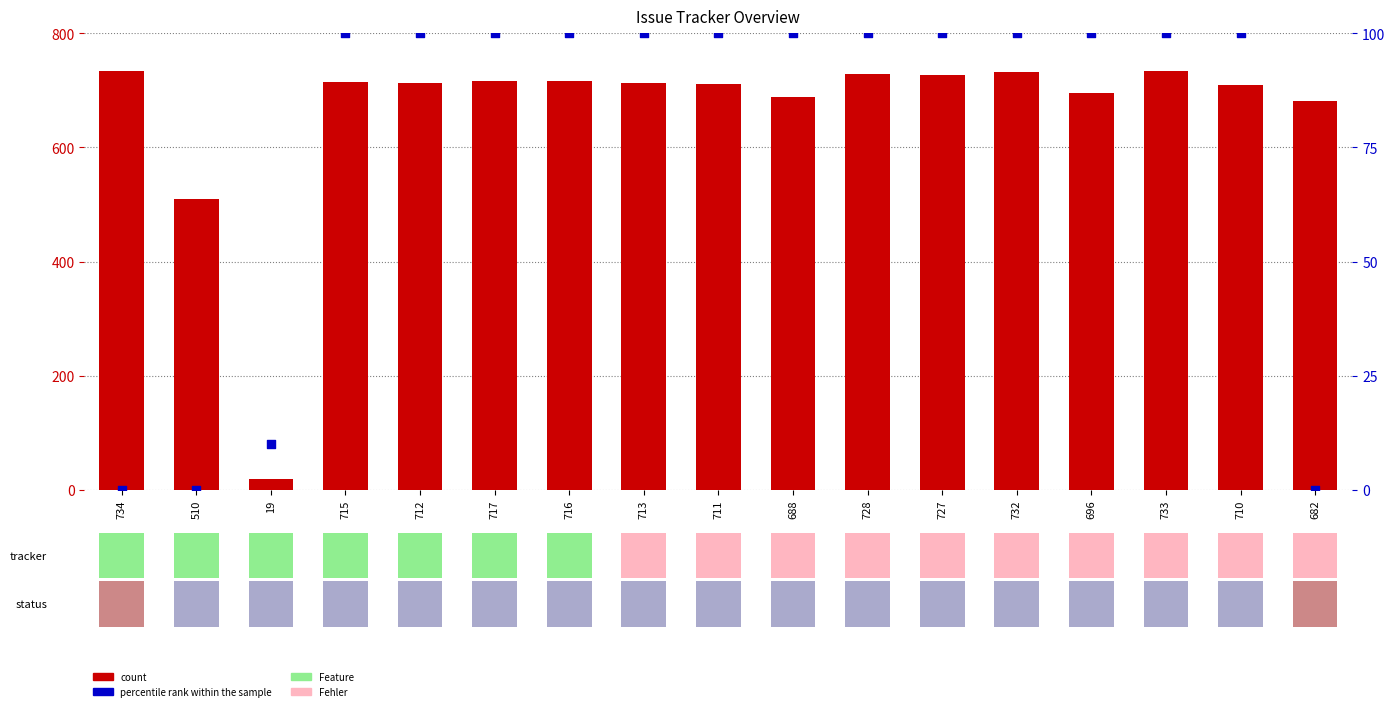

What are all the series names shown in the legend?

count, percentile rank within the sample